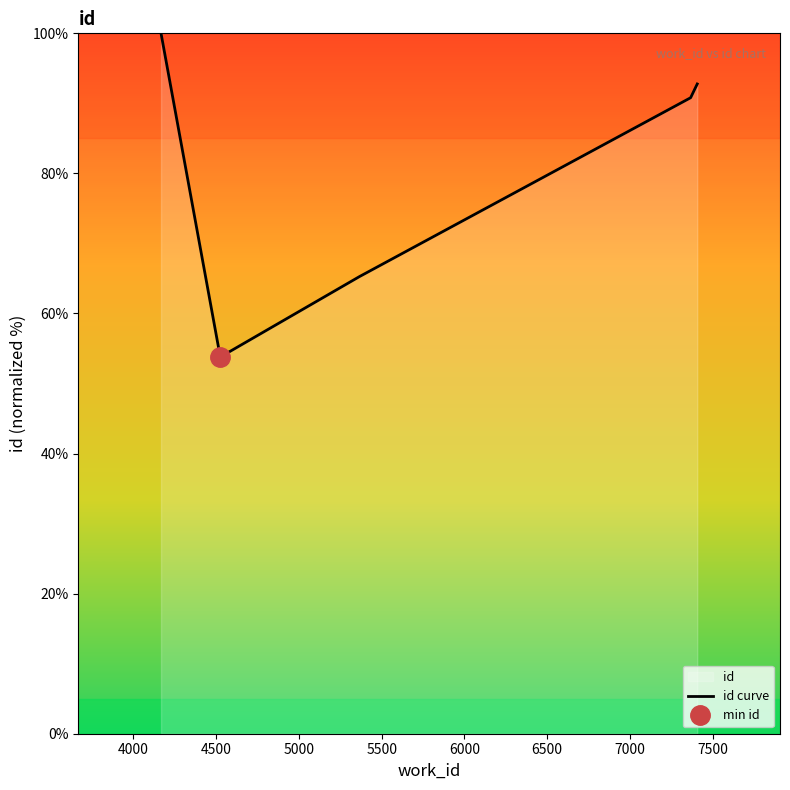

What is the lowest value of the id curve series?

53.8